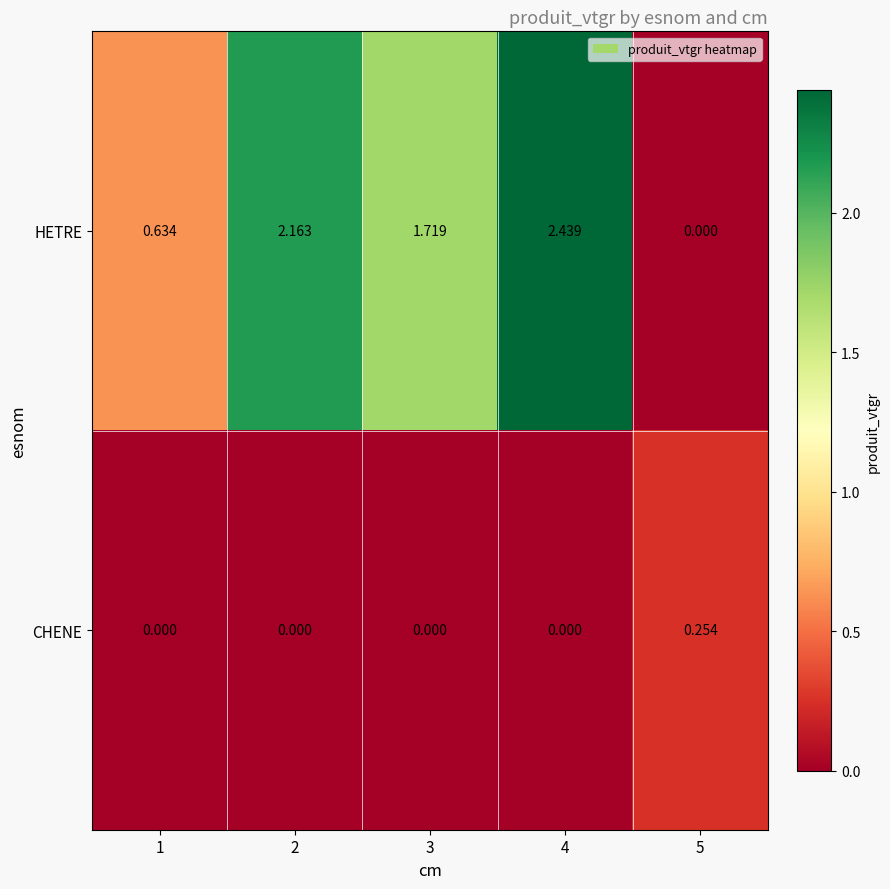

Which series has the largest range (max minus min)?

HETRE